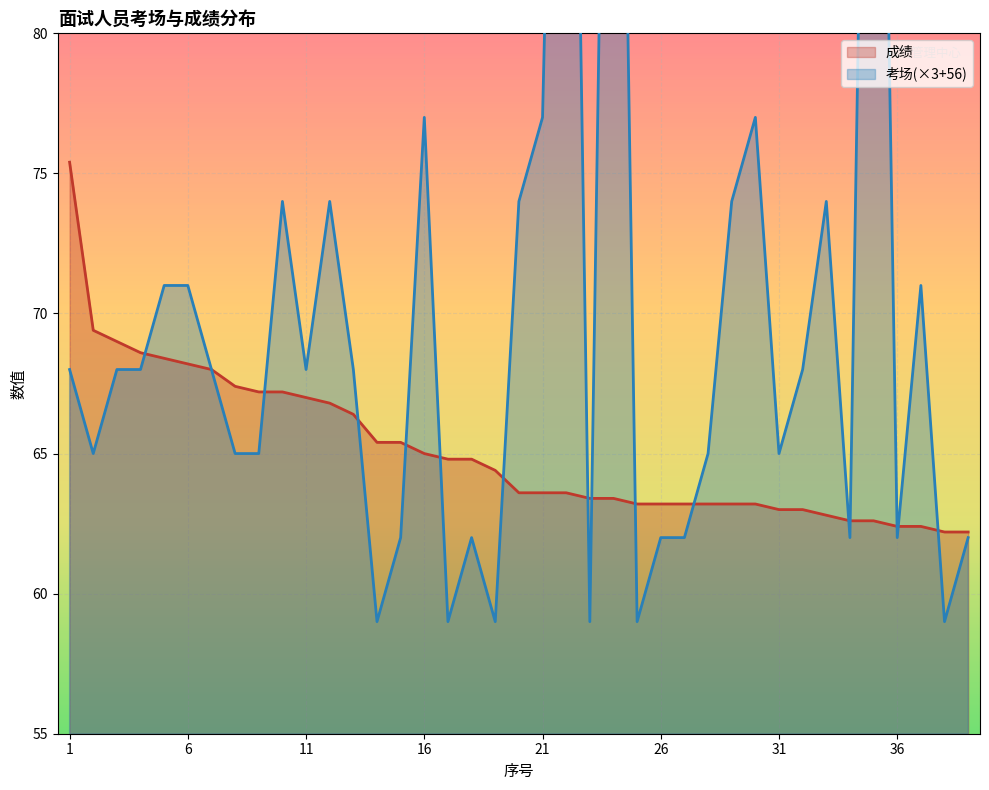

Rank the series at 36 from lowest to highest value.

考场, 成绩